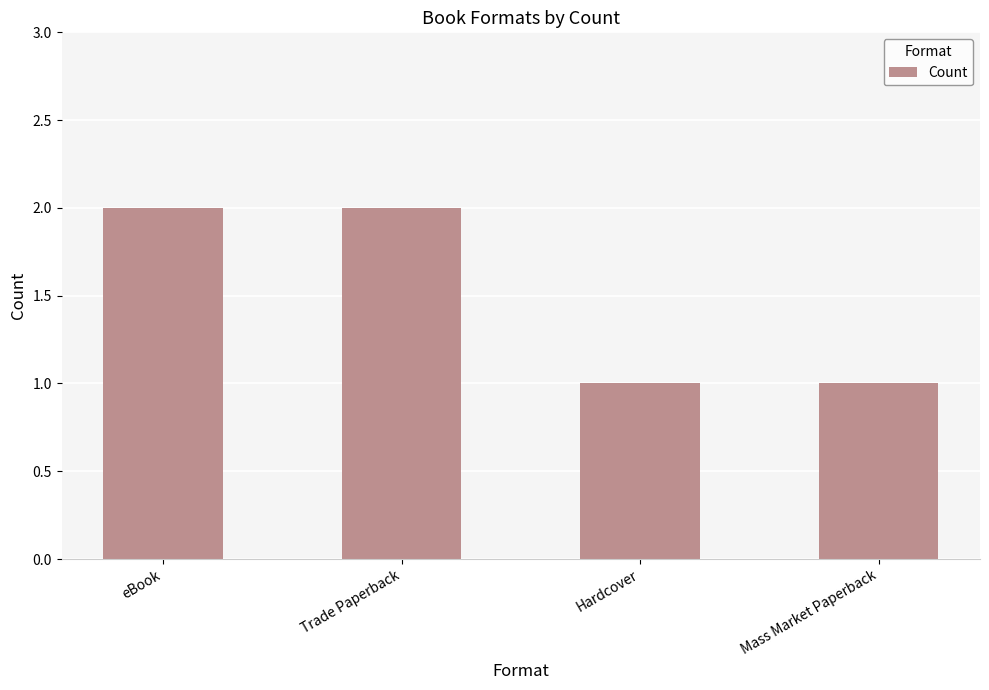

What is the value of the 2nd bar from the left?

2